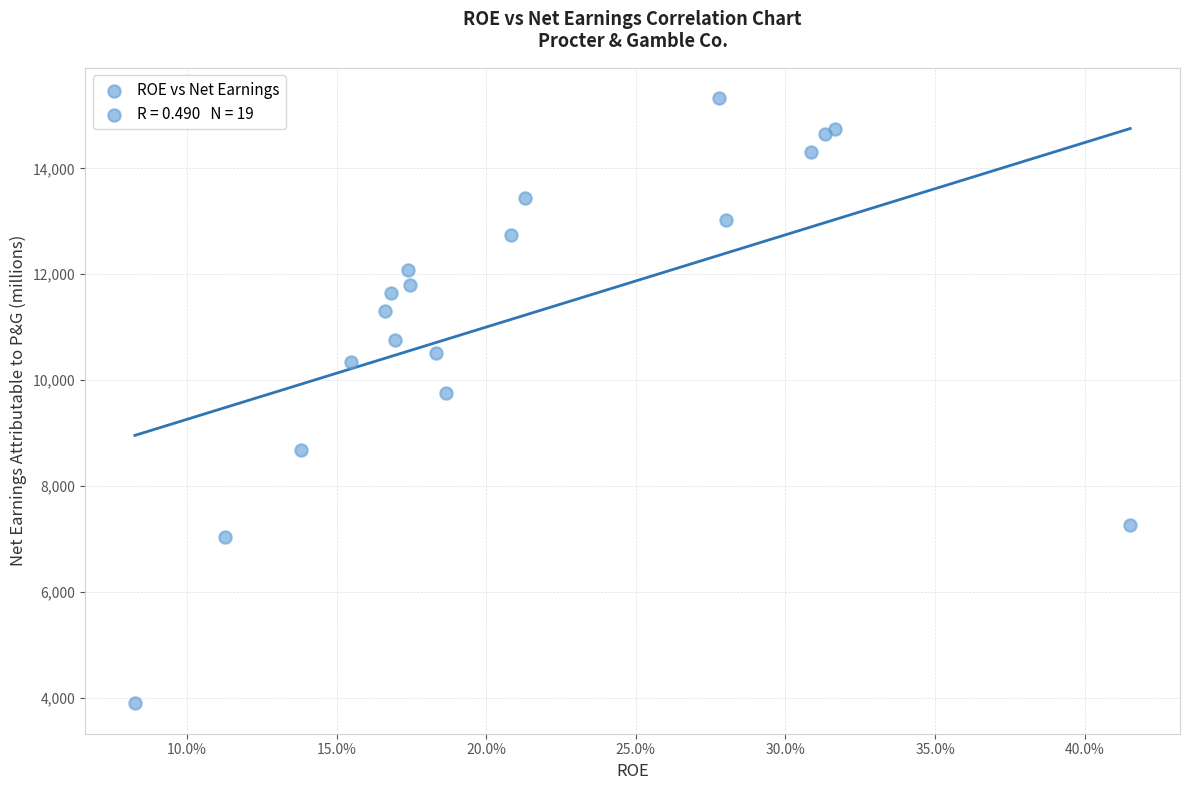

What Y value in the scatter plot is closest to 9611?

9750